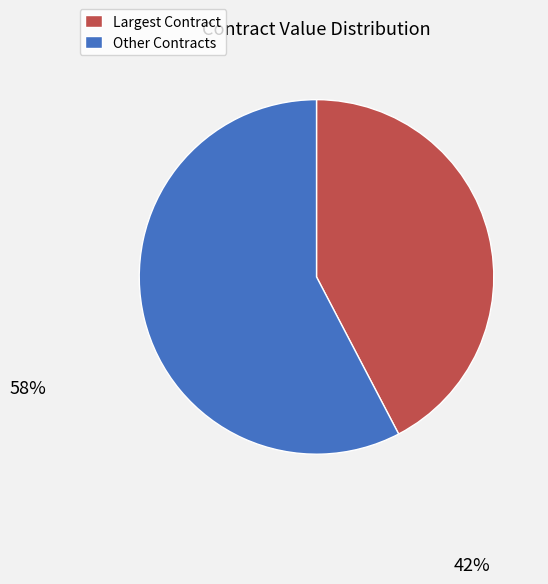

Is there any slice that represents more than half of the pie?

Yes